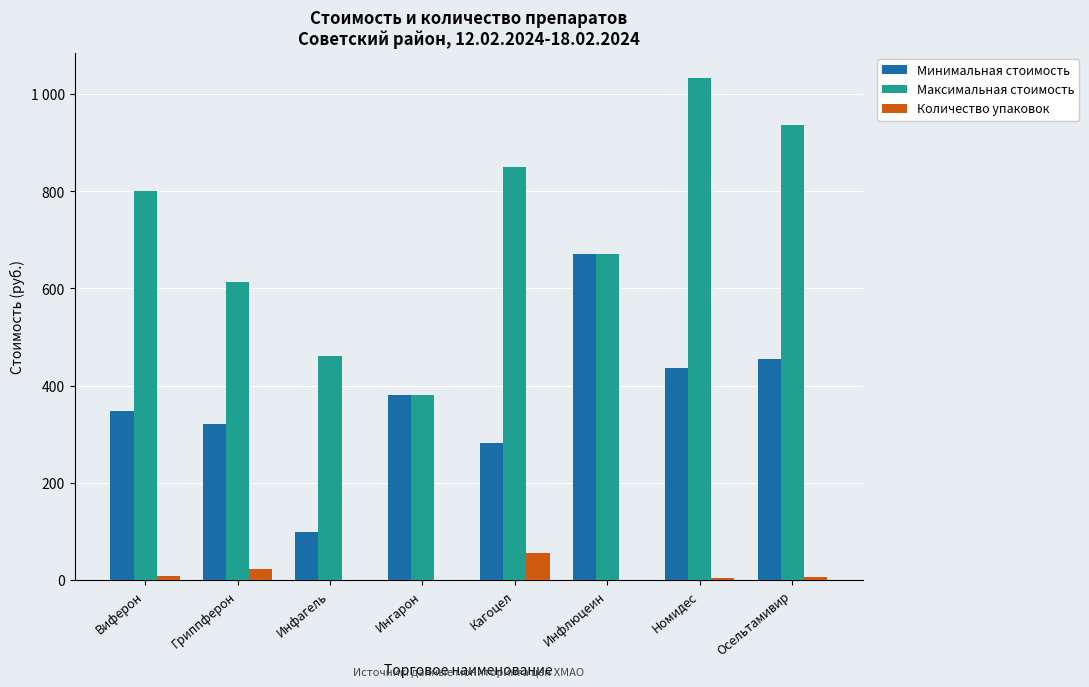

List the labels in order of Количество упаковок value, largest first.

Кагоцел, Гриппферон, Виферон, Осельтамивир, Номидес, Инфагель, Ингарон, Инфлюцеин